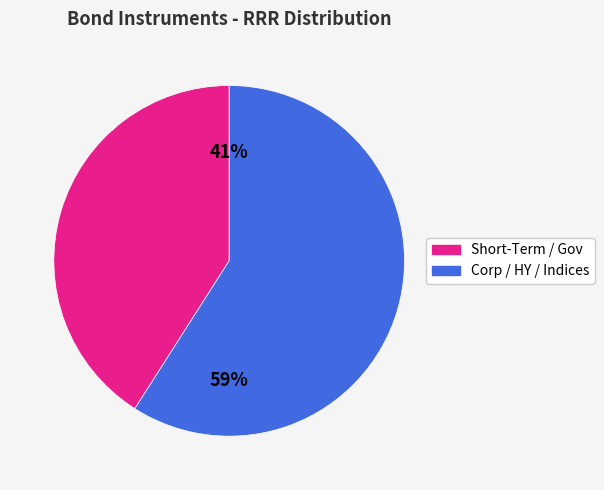

To the nearest percent, what is the difference between the largest and smallest slice percentages?

18%